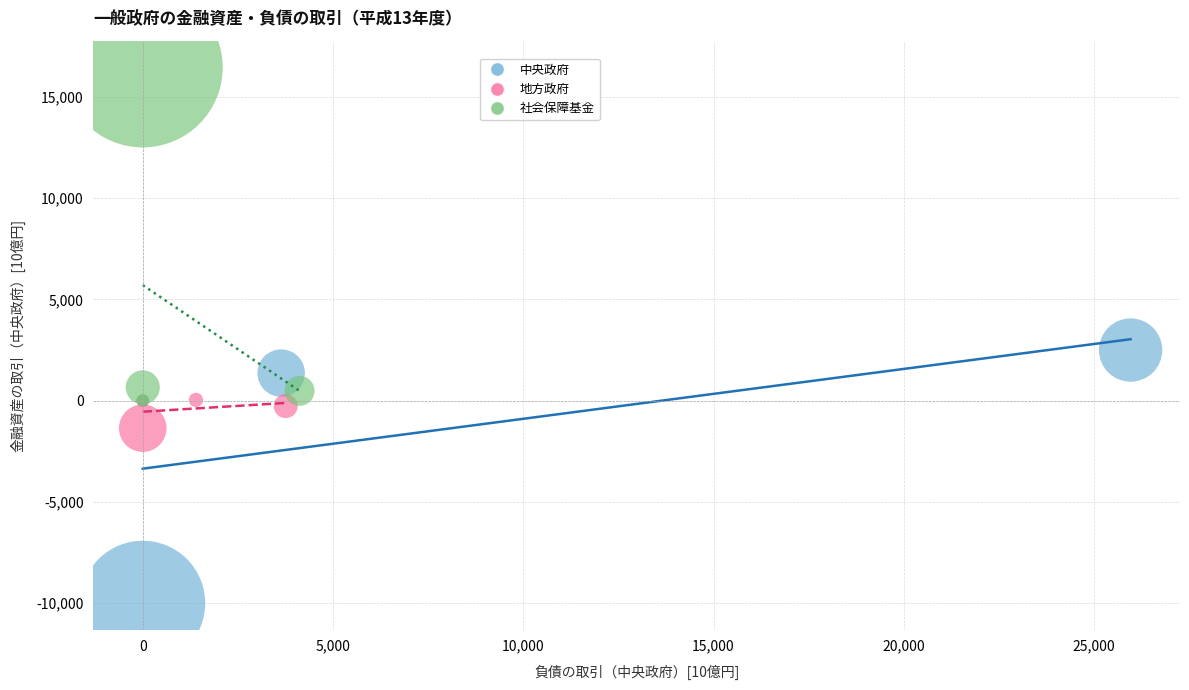

Which series reaches the minimum Y coordinate?

中央政府